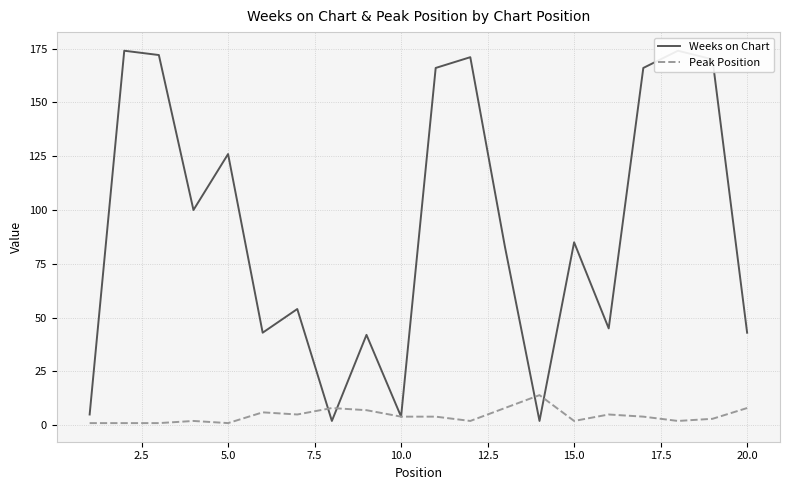

True or false: Peak Position has a value of 2 at 15.0.

True